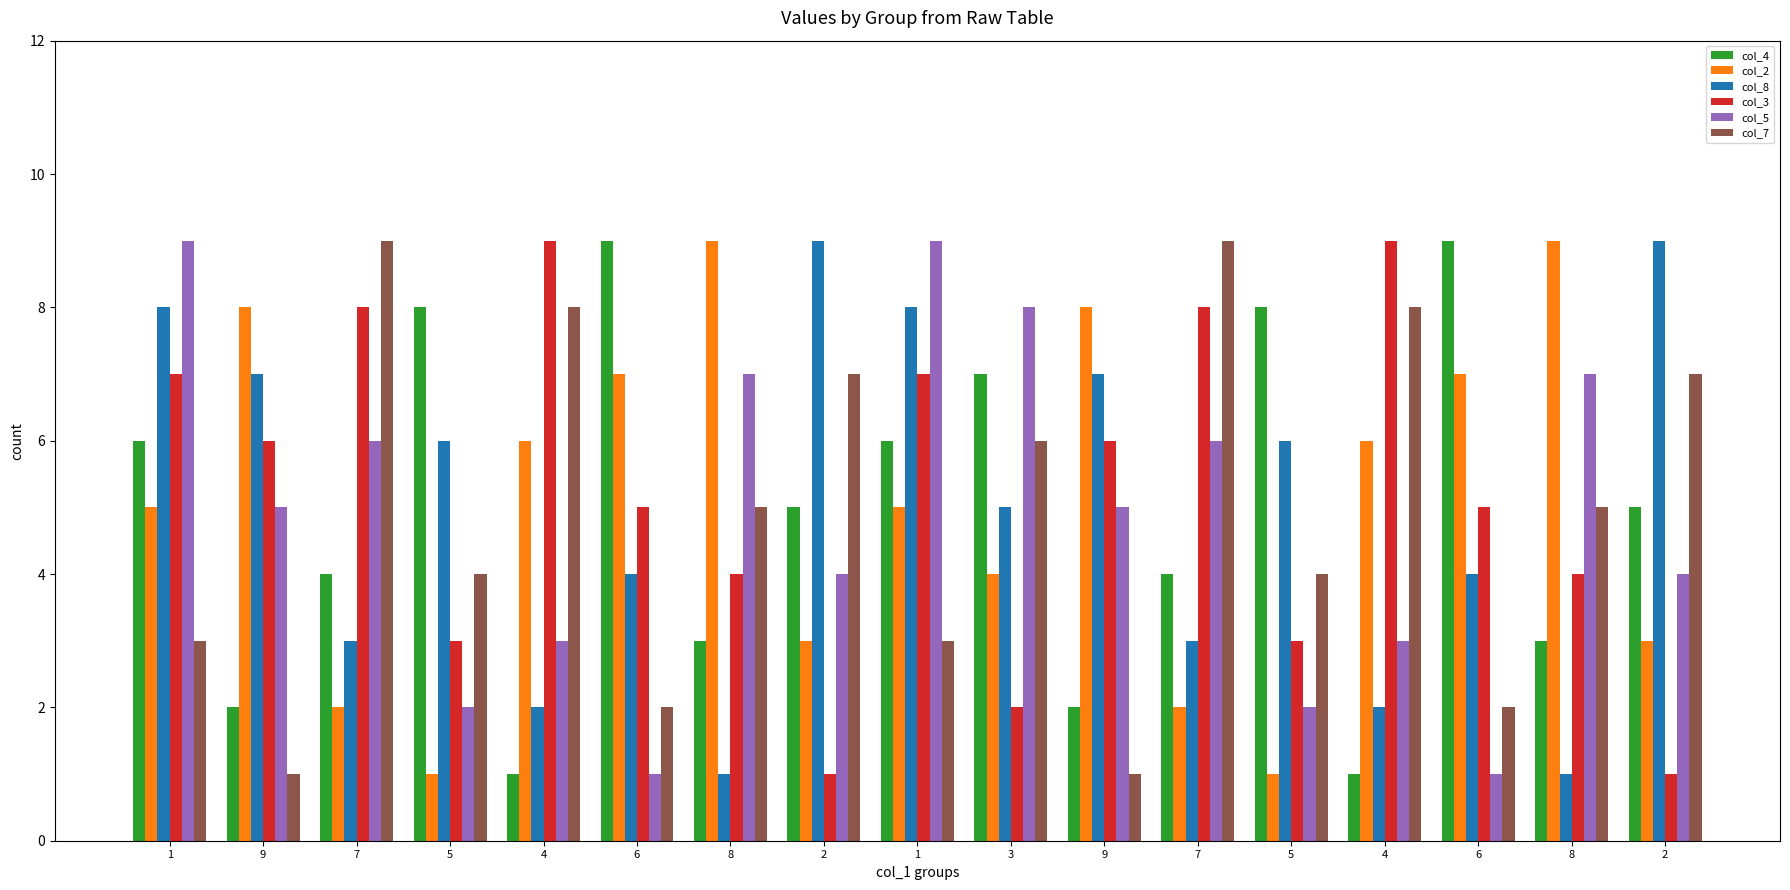

How many distinct data groups are displayed?

6